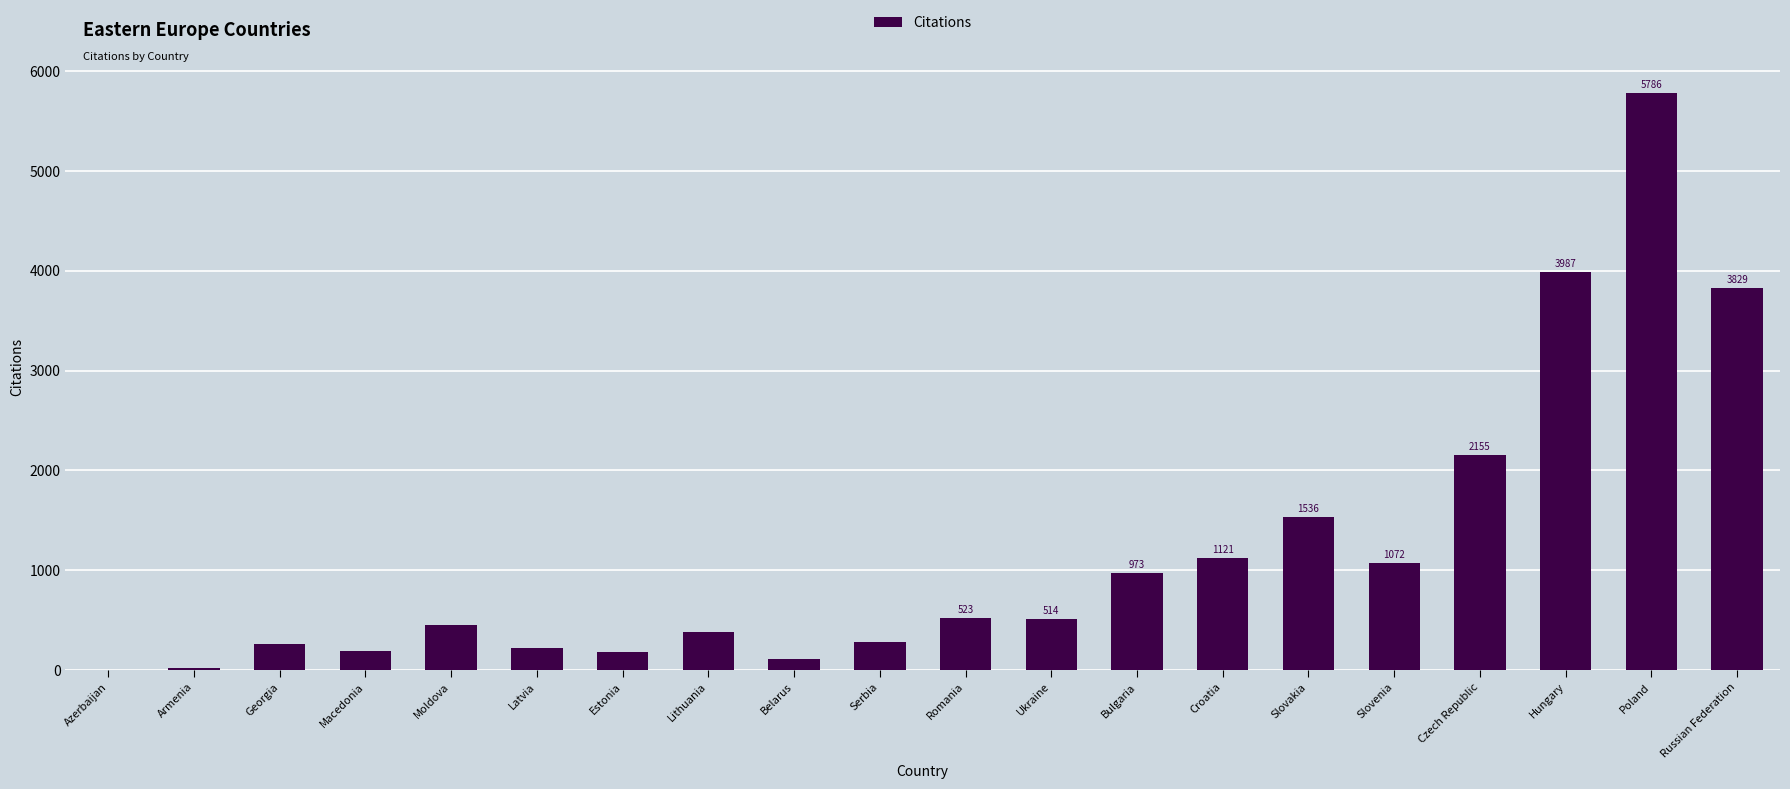

At which category does the chart reach its peak across all series?

Poland